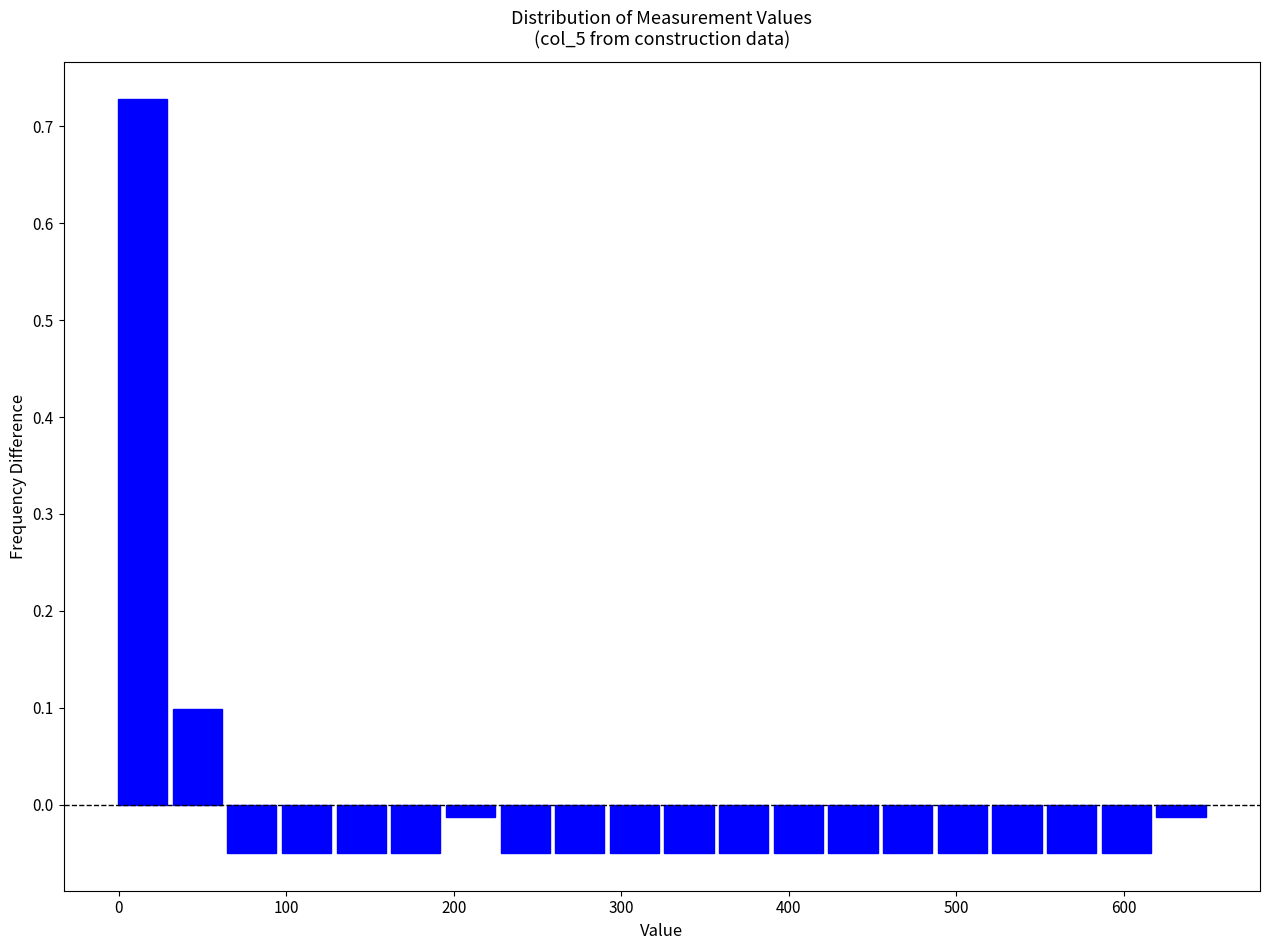

Read against the x-axis, roughly where is the centre of the tallest bar?

10